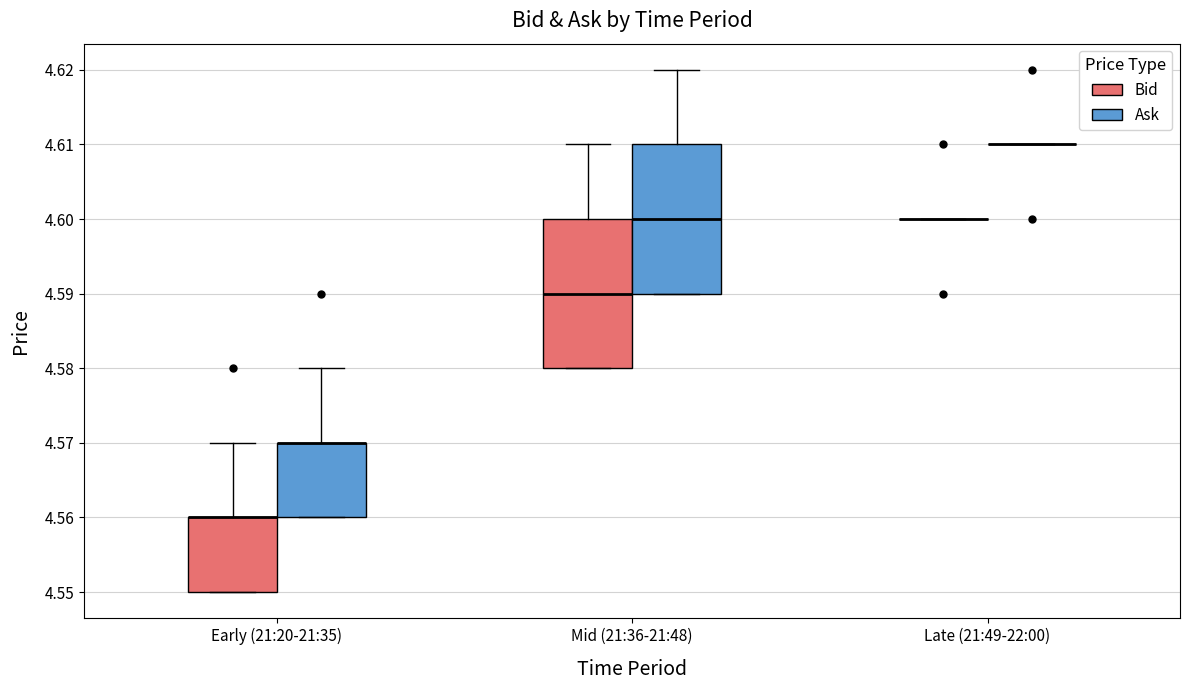

Reading left to right, read every box against the y-axis: the position of its median line, the range the box covers, and the ends of its whiskers. The values are not printed on the chart, so give them approximately, as read against the axis.

Early (21:20-21:35) (Bid): median 4.56 (drawn on the box's upper edge), box 4.55 to 4.56, whiskers 4.55 to 4.57
Early (21:20-21:35) (Ask): median 4.57 (drawn on the box's upper edge), box 4.56 to 4.57, whiskers 4.56 to 4.58
Mid (21:36-21:48) (Bid): median 4.59, box 4.58 to 4.60, whiskers 4.58 to 4.61
Mid (21:36-21:48) (Ask): median 4.60, box 4.59 to 4.61, whiskers 4.59 to 4.62
Late (21:49-22:00) (Bid): box collapsed to a line at 4.60, whiskers 4.60 to 4.60
Late (21:49-22:00) (Ask): box collapsed to a line at 4.61, whiskers 4.61 to 4.61